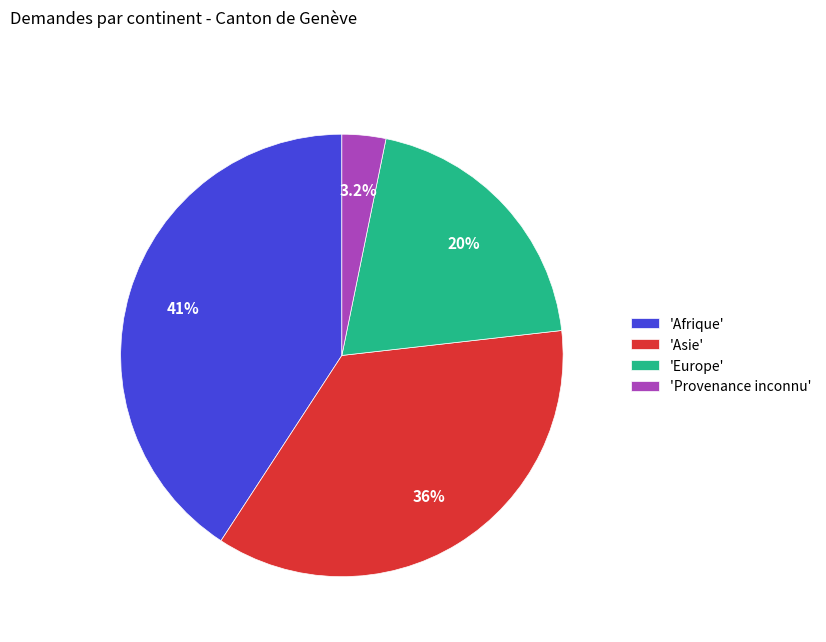

Approximately how many times larger is the value at 'Asie' compared to 'Provenance inconnu'?

11.2